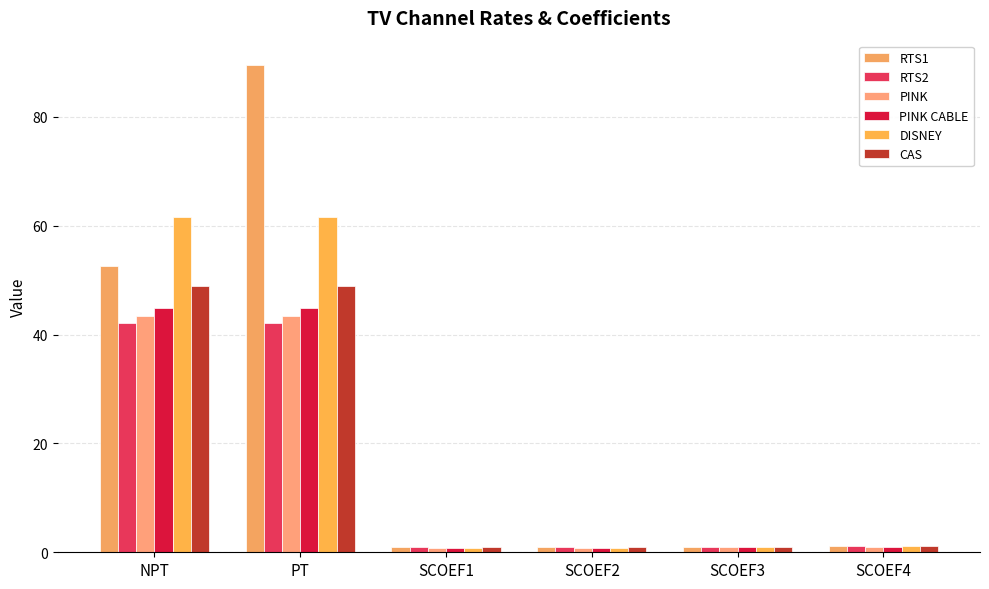

How many bars are there in each group?

6